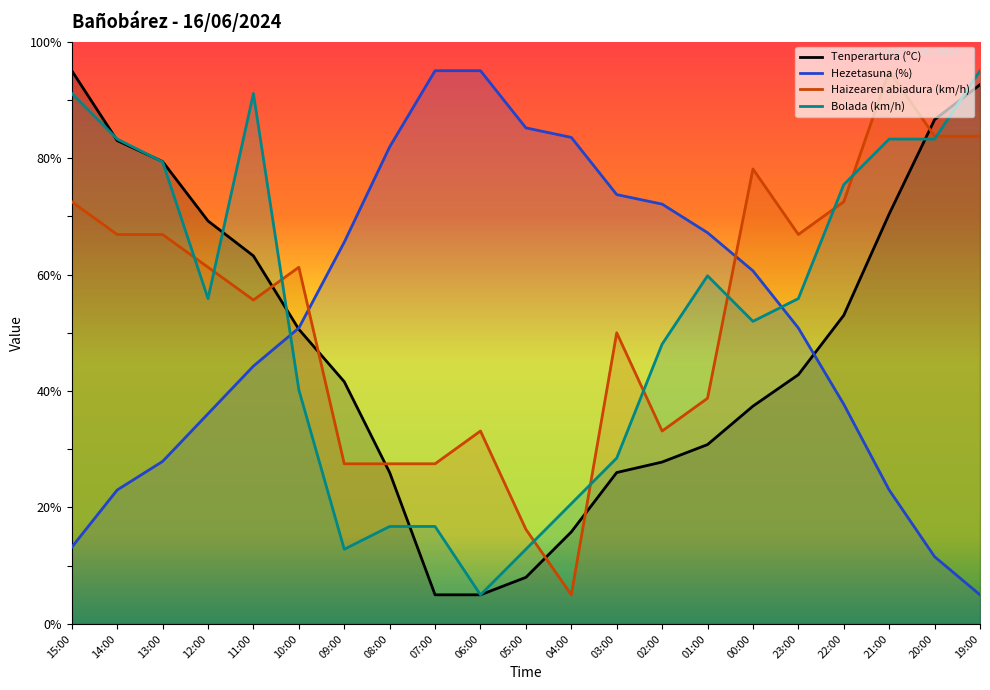

What is the total value across all series at 05:00?

122.3